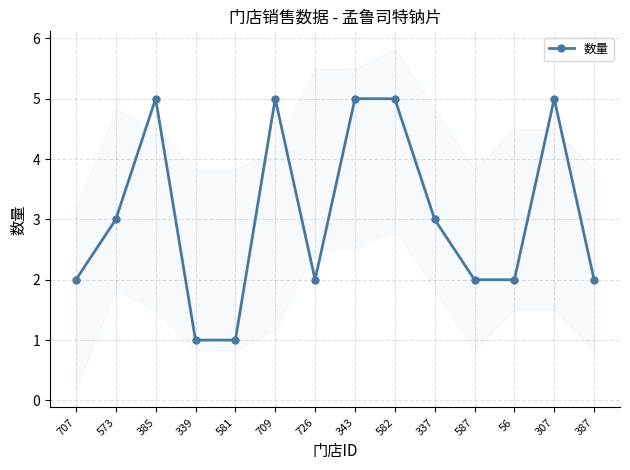

Where is the first local maximum?

385